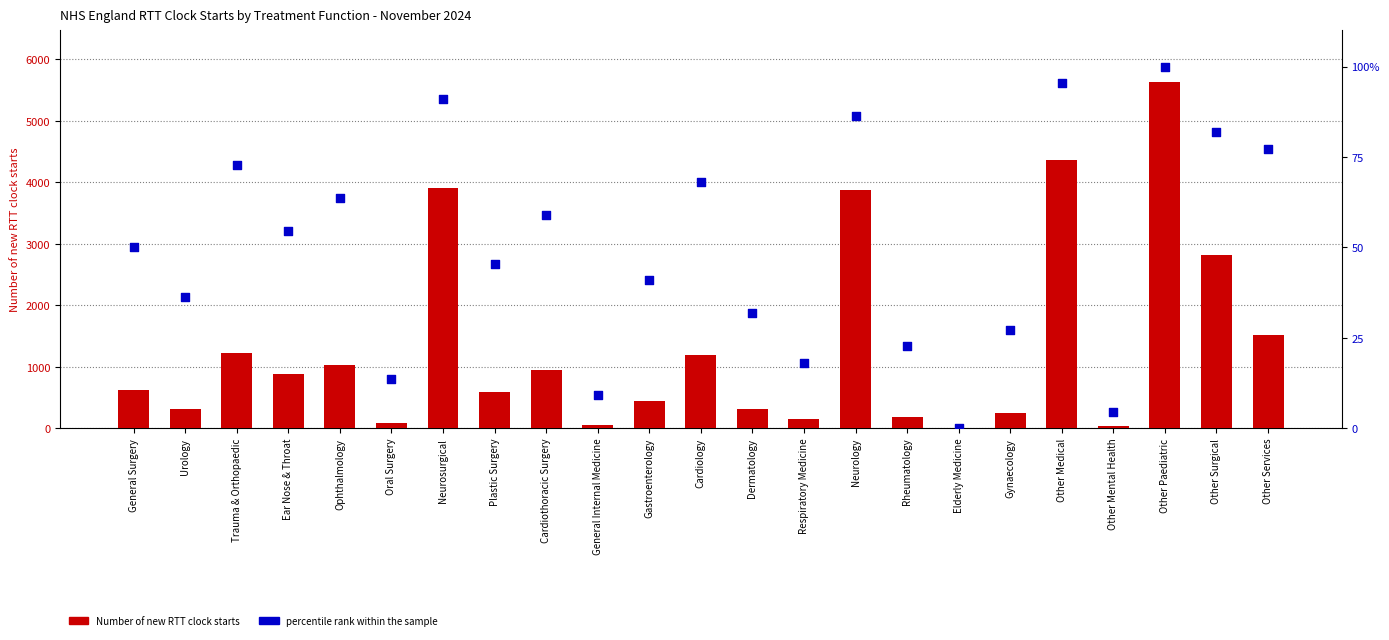

Which series has the widest spread of Y values?

Number of new RTT clock starts